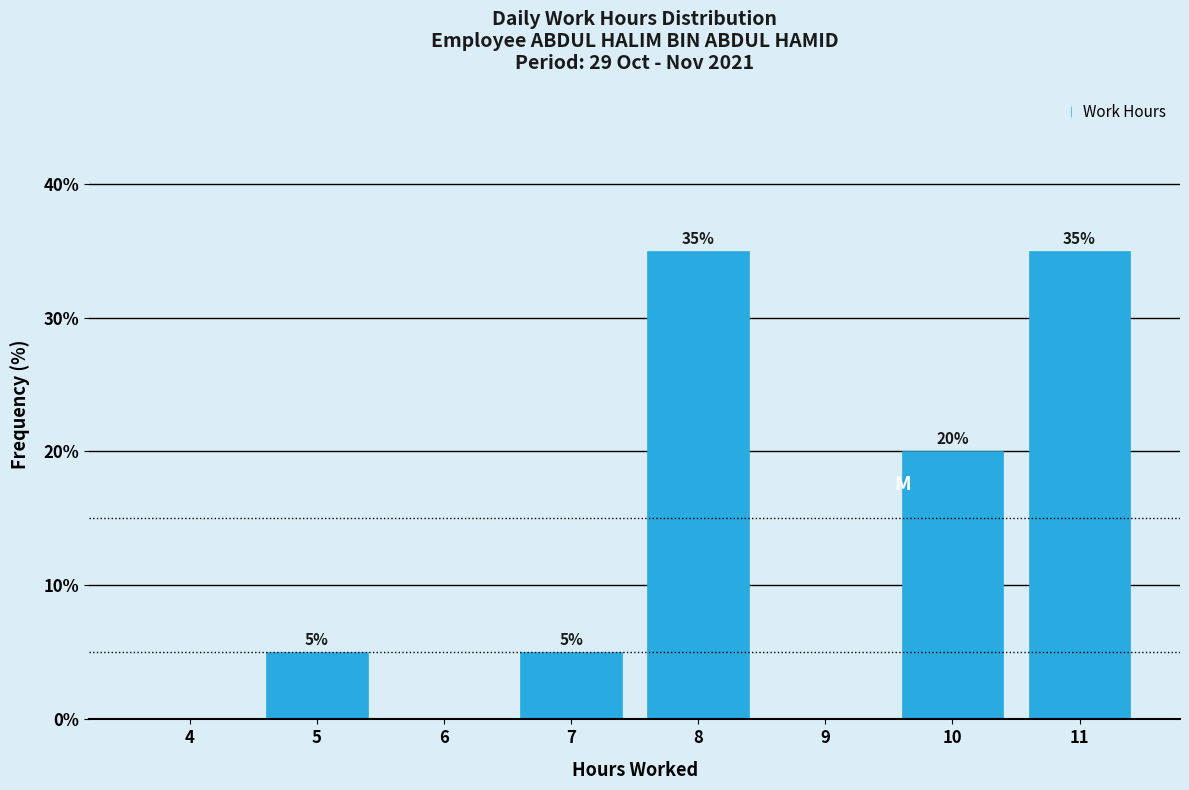

Reading left to right, transcribe all the data shown in this chart.

4=0	5=5	6=0	7=5	8=35	9=0	10=20	11=35